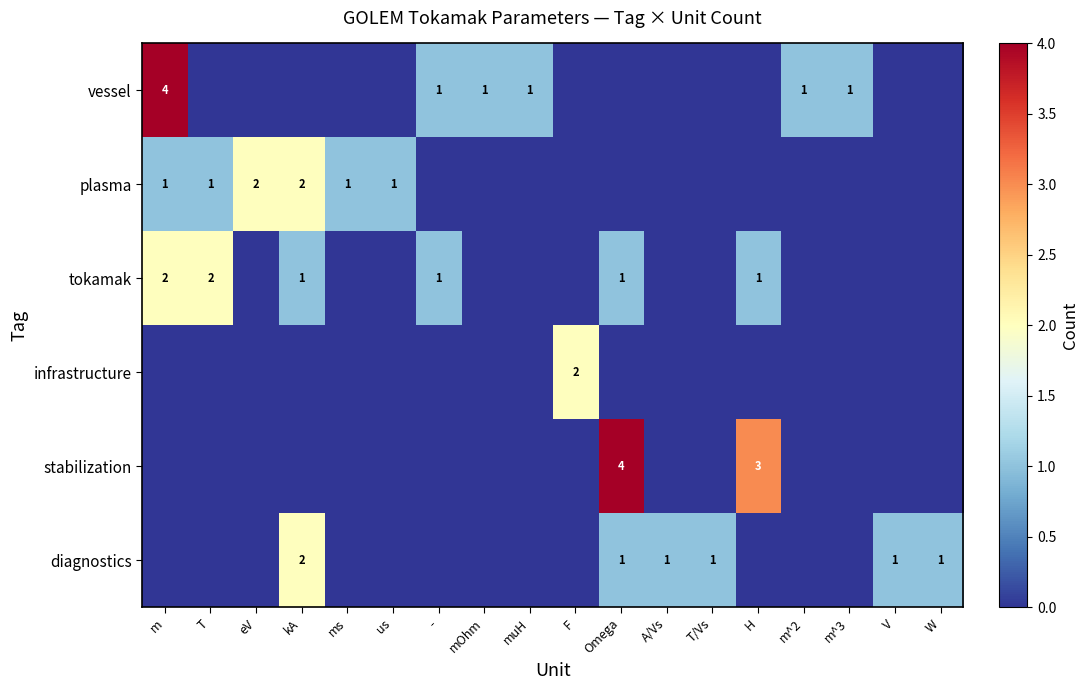

At which category does the chart reach its peak across all series?

m